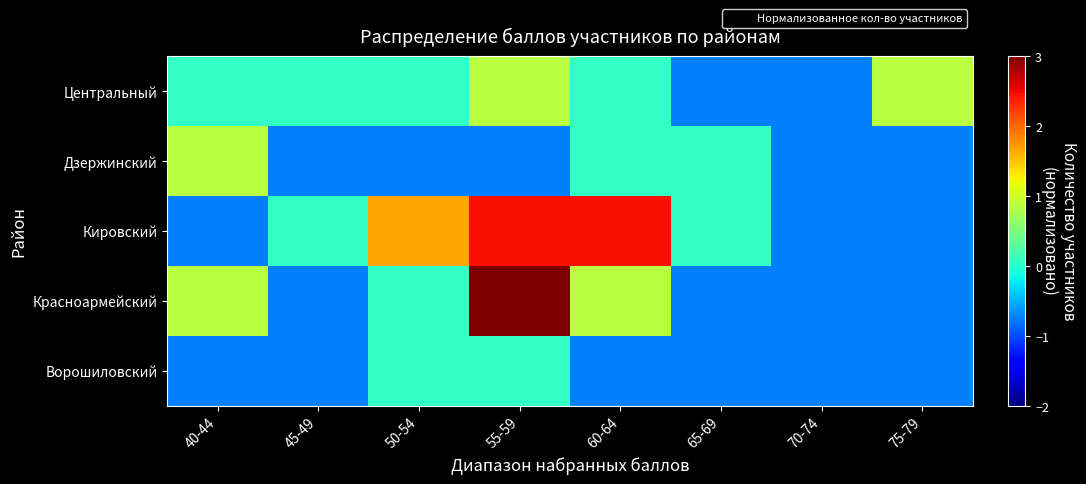

Which series has the largest total across all categories?

Кировский